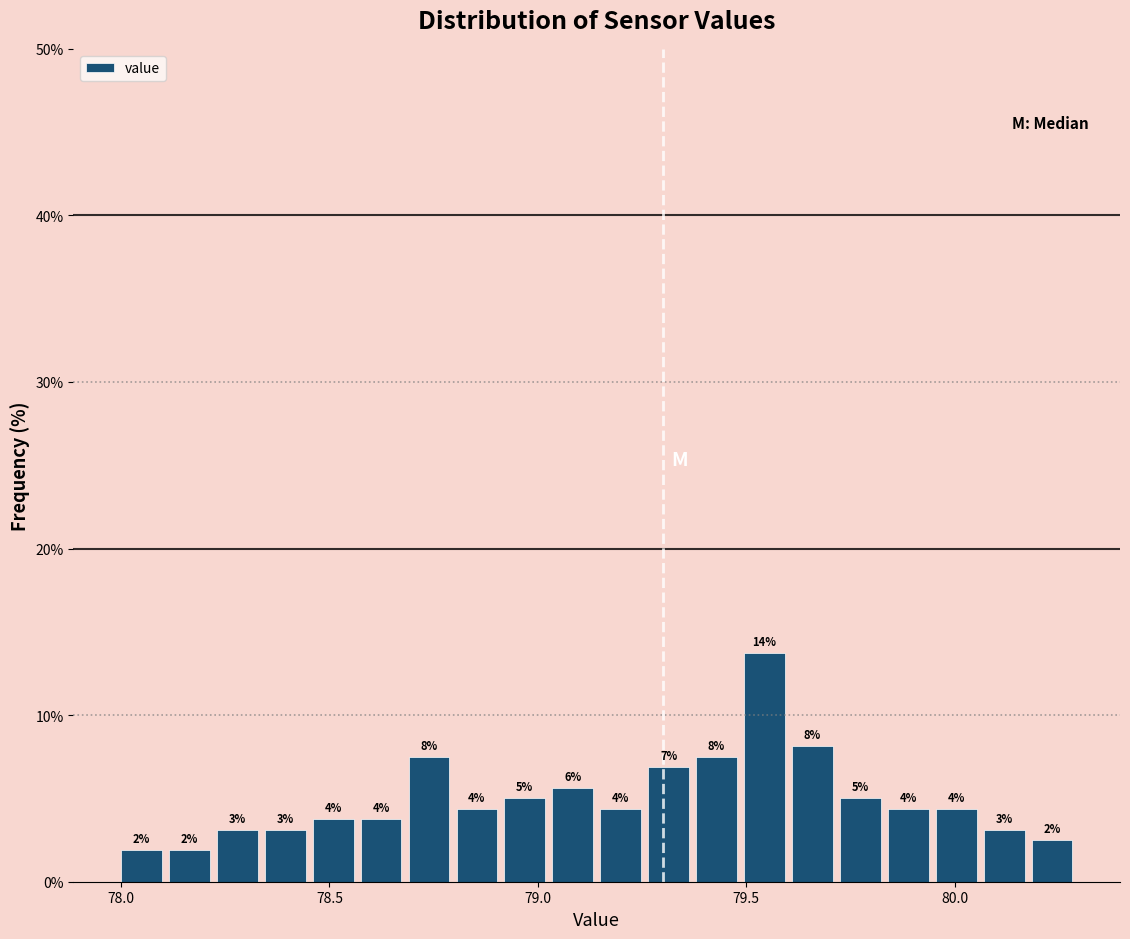

Around what value on the x-axis is the tallest bar? Give the approximate position of its centre, as read against the axis.

79.55